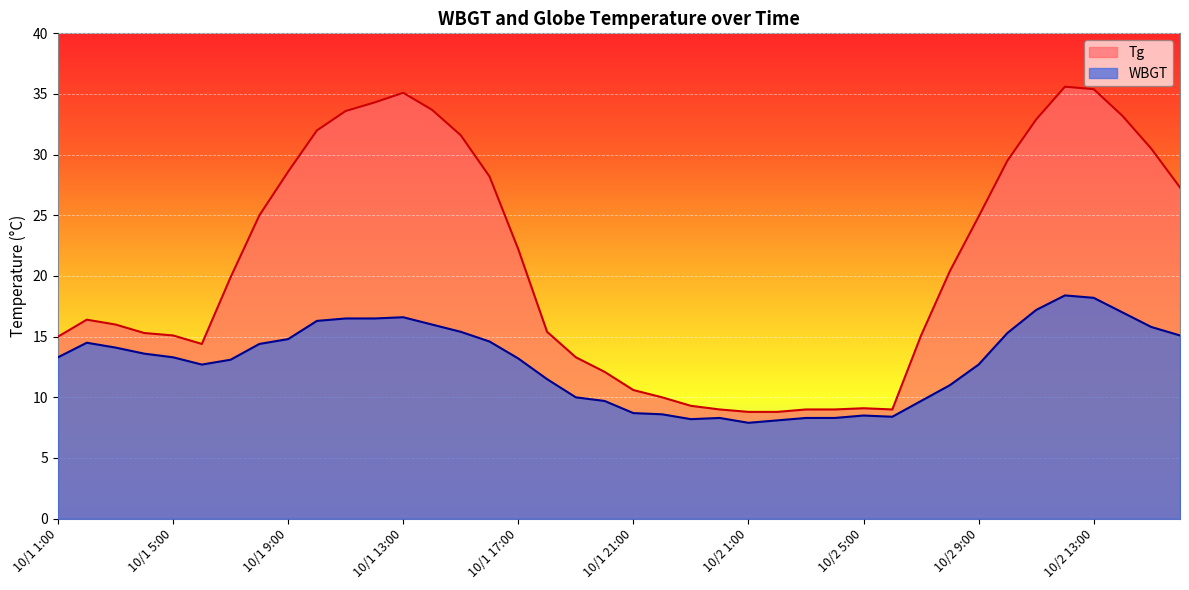

What is the sum of the Tg values at 10/1 19:00 and 10/1 20:00?

25.4